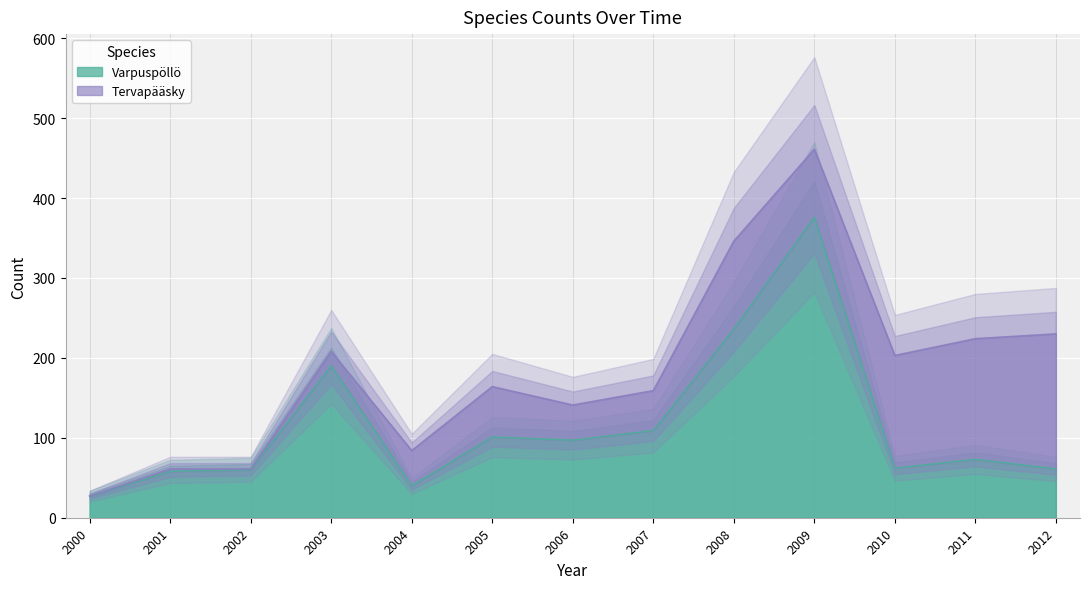

Where is the first local minimum?

2004